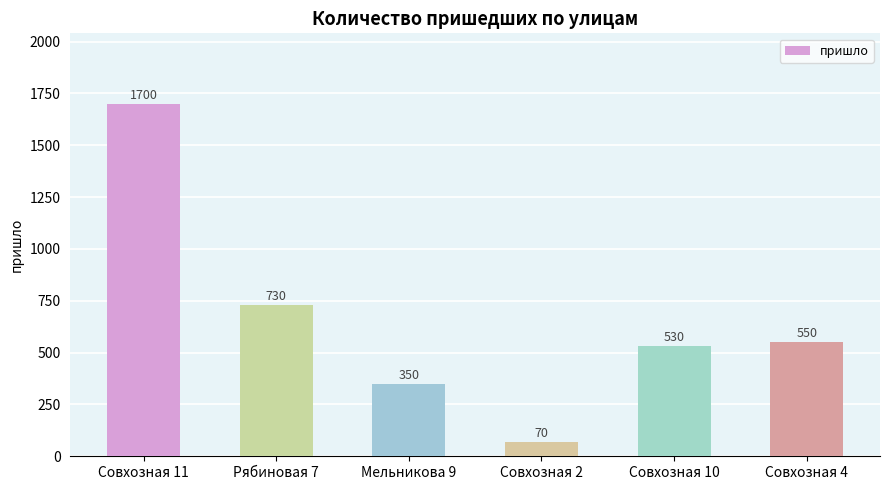

At which category does the chart reach its peak across all series?

Совхозная 11